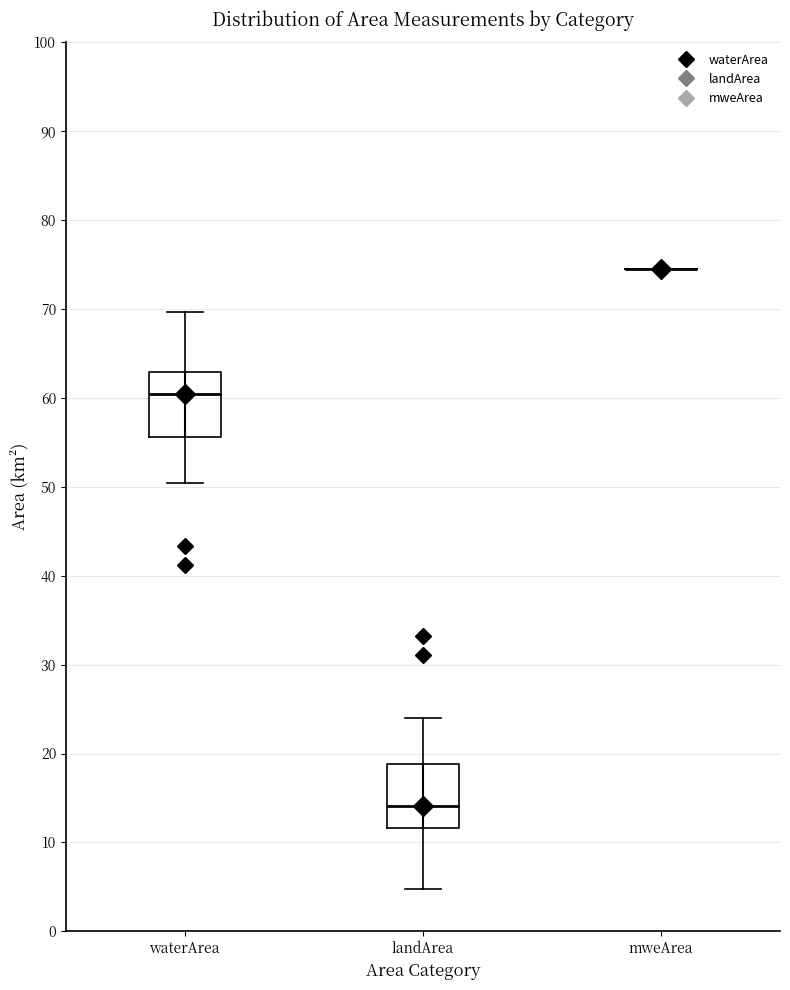

Reading left to right, transcribe this box plot: for each box, give where its median line is, the range the box spans, and where its two whiskers end, as read against the y-axis. The values are not printed on the chart, so give them approximately, as read against the axis.

waterArea: median 60, box 56 to 63, whiskers 50 to 70
landArea: median 14, box 12 to 19, whiskers 5 to 24
mweArea: box collapsed to a line at 74, whiskers 74 to 74